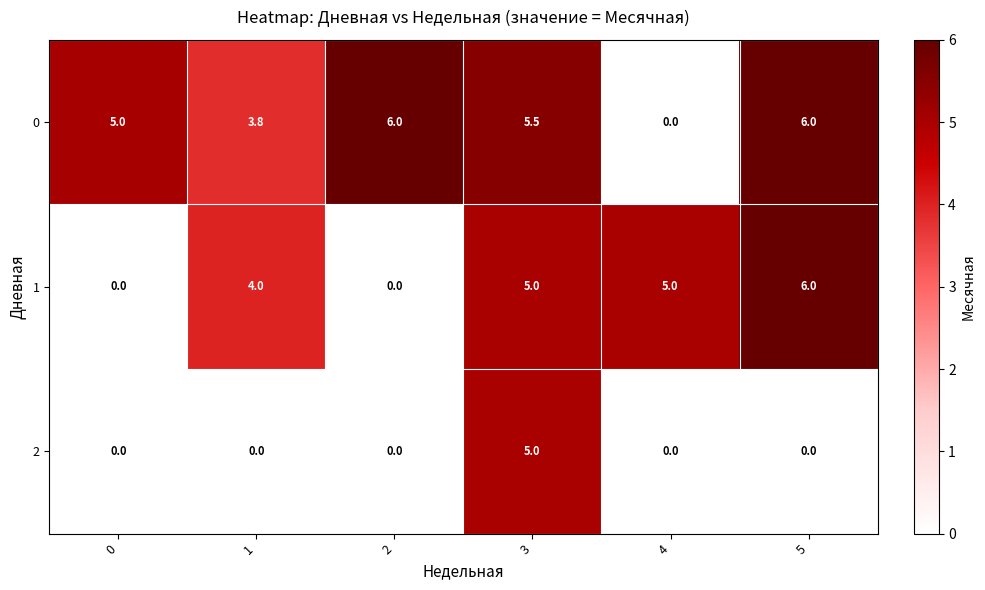

List the series in order of their overall mean, lowest first.

2, 1, 0